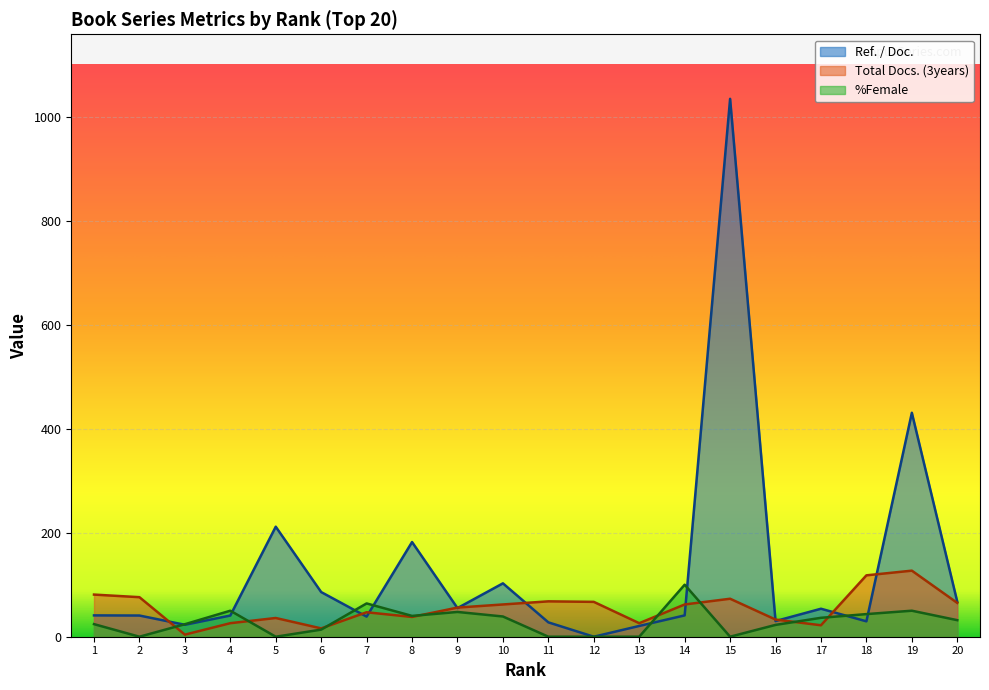

True or false: %Female has a value of 24.2 at 1.

True